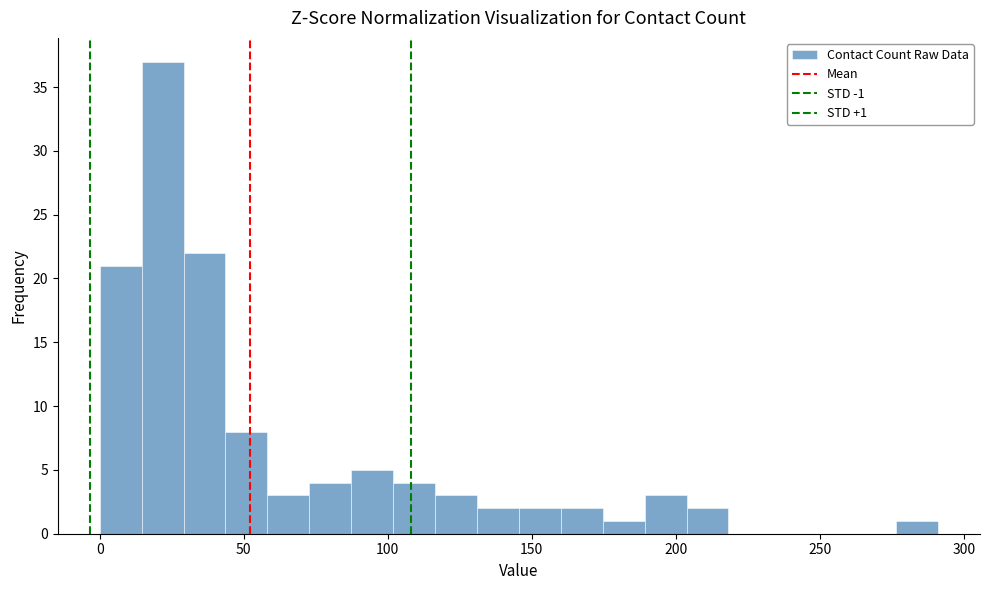

Read against the x-axis, roughly where is the centre of the tallest bar?

20